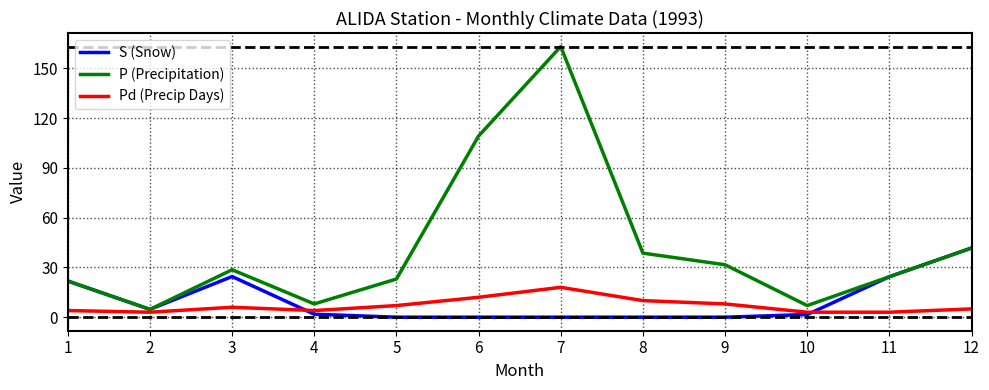

What value does the P (Precipitation) series have at 12?

41.7